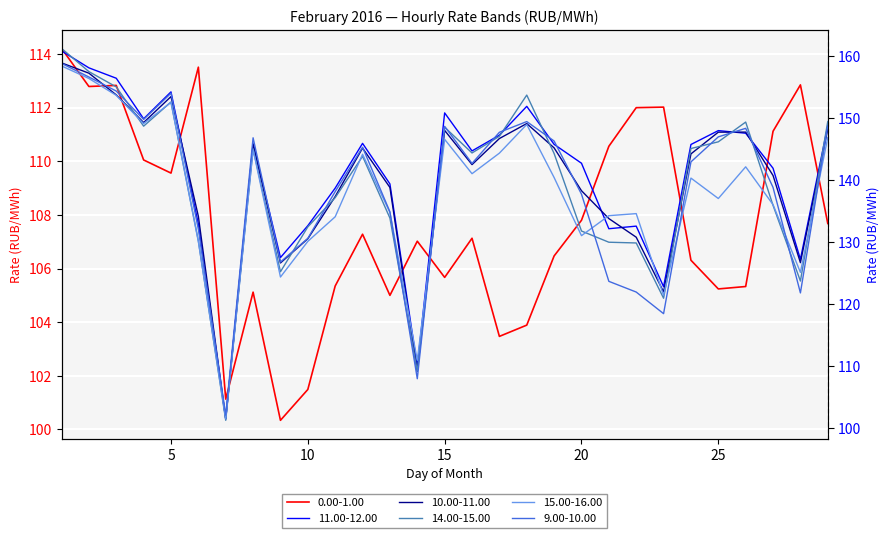

Reading left to right, extract all data points from this chart.

0.00-1.00: 1=114.2	2=112.8	3=112.8	4=110.0	5=109.6	6=113.5	7=101.1	8=105.1	9=100.3	10=101.5	11=105.3	12=107.3	13=105.0	14=107.0	15=105.7	16=107.1	17=103.5	18=103.9	19=106.5	20=107.8	21=110.6	22=112.0	23=112.0	24=106.3	25=105.2	26=105.3	27=111.1	28=112.8	29=107.7
11.00-12.00: 1=160.9	2=158.1	3=156.5	4=149.9	5=154.3	6=132.9	7=101.4	8=145.8	9=127.5	10=132.6	11=138.7	12=145.9	13=139.4	14=109.8	15=150.9	16=144.7	17=147.3	18=151.9	19=145.8	20=142.7	21=132.2	22=132.6	23=122.8	24=145.8	25=148.0	26=147.6	27=141.9	28=127.2	29=148.8
10.00-11.00: 1=158.9	2=157.3	3=153.8	4=149.3	5=153.5	6=134.2	7=101.4	8=145.8	9=126.6	10=130.5	11=137.3	12=145.2	13=138.8	14=109.1	15=148.0	16=142.5	17=146.7	18=149.1	19=145.2	20=138.3	21=133.8	22=130.8	23=122.0	24=144.2	25=147.8	26=147.8	27=140.8	28=126.7	29=148.2
14.00-15.00: 1=161.3	2=157.5	3=155.1	4=148.7	5=152.6	6=130.2	7=101.2	8=145.1	9=125.2	10=132.4	11=137.2	12=143.8	13=133.9	14=109.2	15=148.5	16=144.4	17=147.1	18=153.7	19=144.3	20=131.8	21=130.0	22=129.8	23=120.9	24=145.1	25=146.2	26=149.4	27=135.9	28=123.7	29=149.5
15.00-16.00: 1=158.4	2=156.4	3=153.7	4=149.1	5=152.6	6=130.1	7=101.5	8=144.9	9=124.3	10=130.1	11=134.1	12=144.2	13=134.8	14=110.9	15=146.6	16=141.0	17=144.4	18=149.0	19=140.4	20=131.0	21=134.3	22=134.6	23=121.4	24=140.3	25=137.0	26=142.2	27=136.0	28=125.1	29=146.9
9.00-10.00: 1=158.9	2=156.7	3=154.4	4=149.8	5=154.0	6=132.1	7=102.0	8=146.8	9=126.8	10=130.6	11=138.2	12=145.3	13=134.9	14=107.9	15=148.7	16=142.7	17=147.7	18=149.5	19=146.3	20=137.7	21=123.7	22=121.9	23=118.4	24=142.9	25=147.0	26=148.4	27=138.8	28=121.8	29=148.8